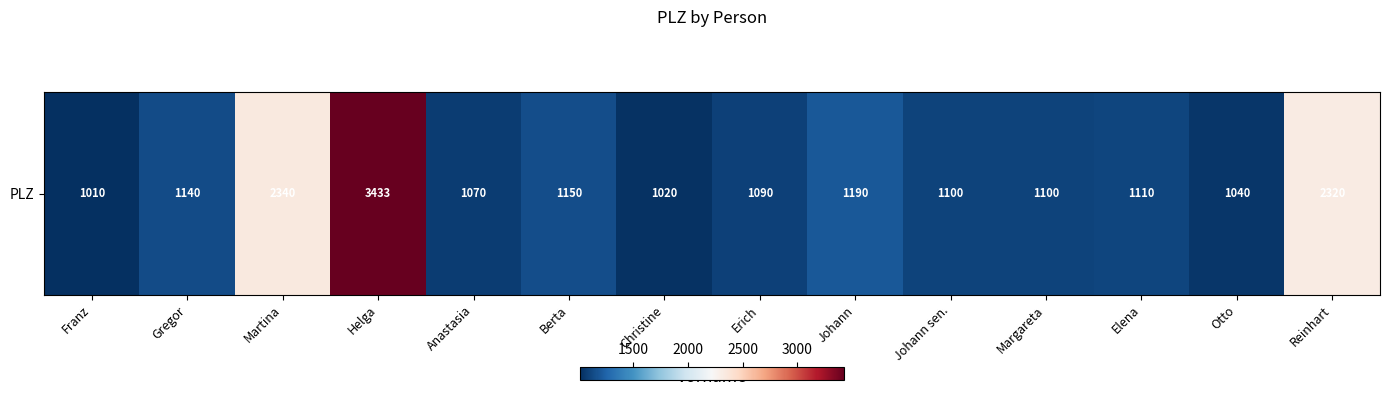

What is the average value?

1437